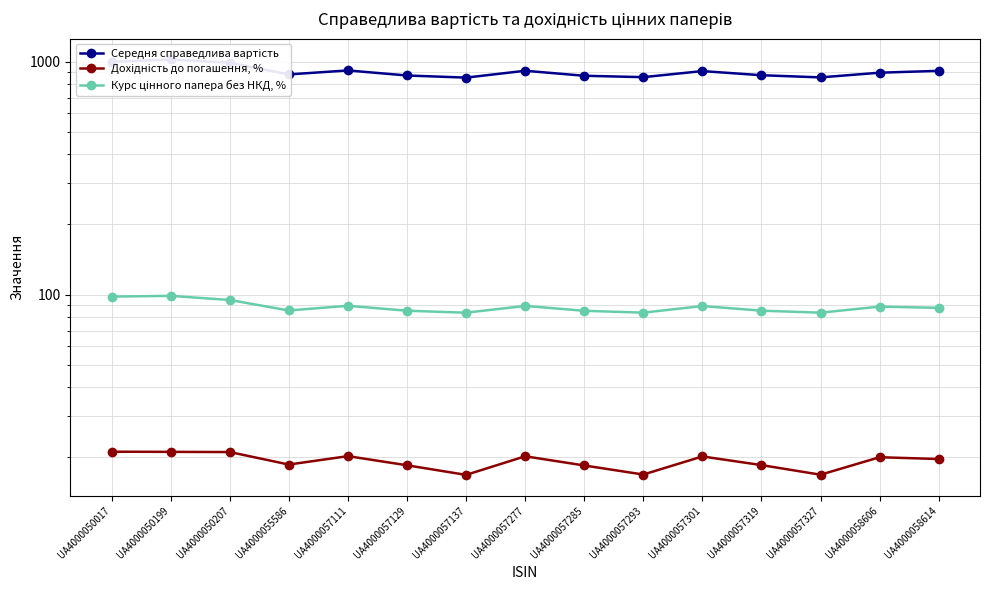

Does the chart display data point markers on the line(s)?

Yes